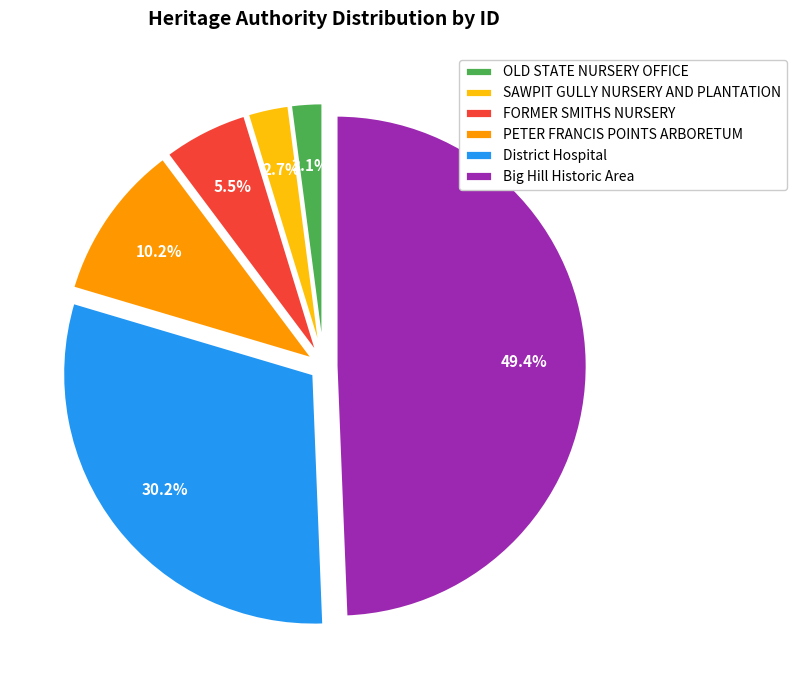

What is the largest slice in the pie chart?

Big Hill Historic Area